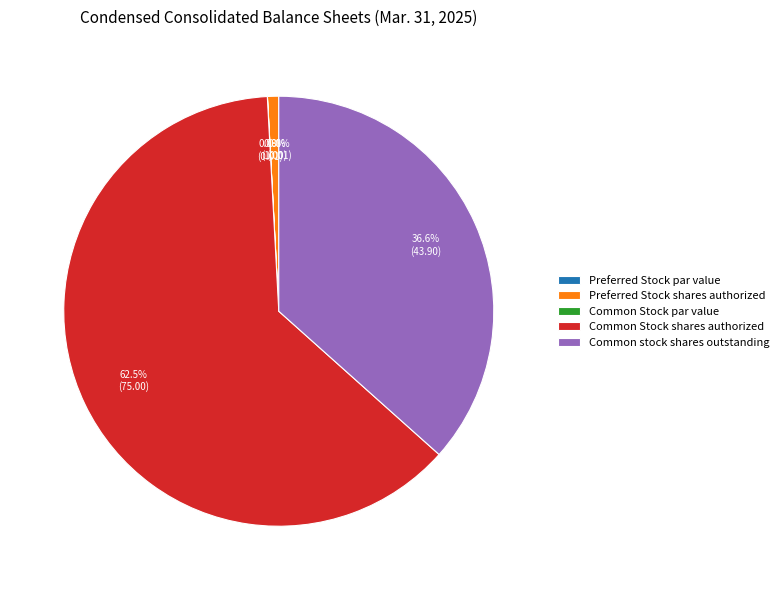

Which category has the biggest portion of the pie?

Common Stock shares authorized